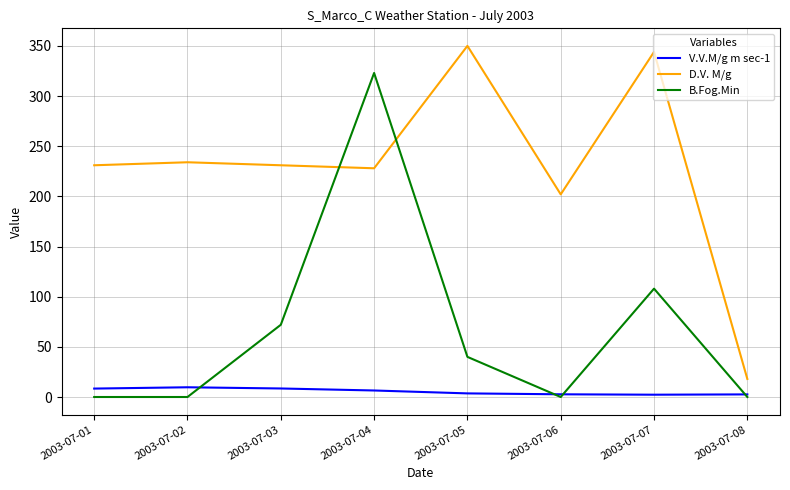

Rank the series by their maximum value, from highest to lowest.

D.V. M/g, B.Fog.Min, V.V.M/g m sec-1